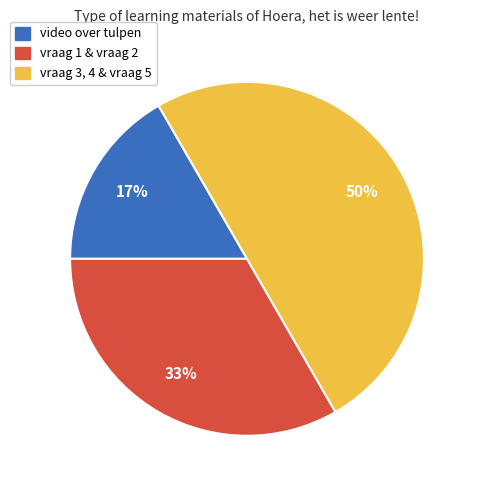

The vraag 1 & vraag 2 slice represents 39% of the pie. True or false?

False